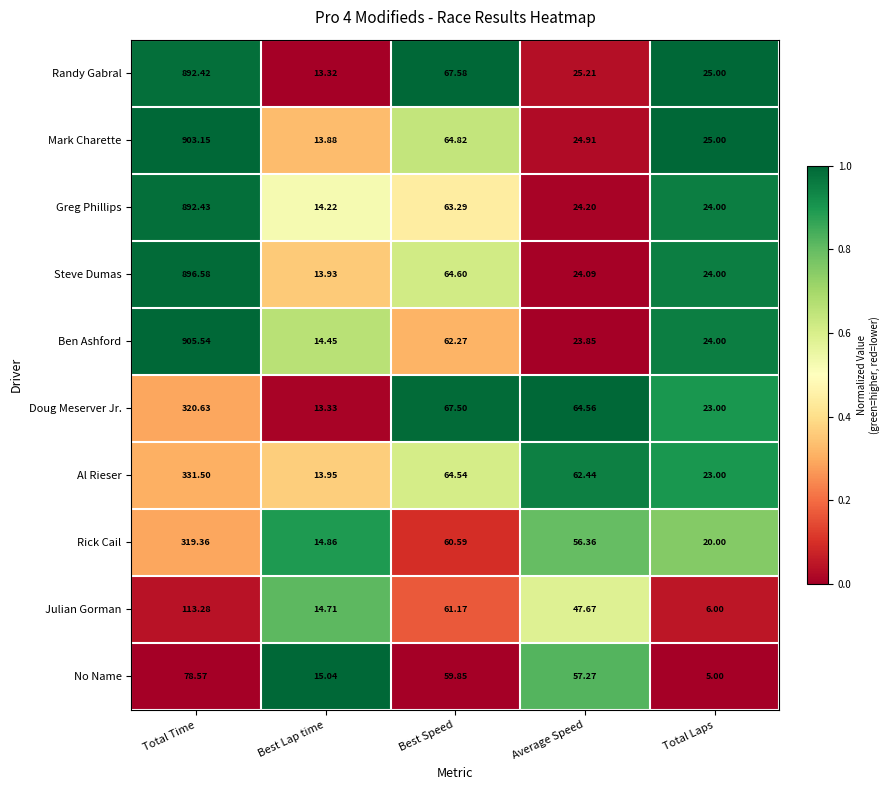

List the labels in order of Rick Cail value, largest first.

Total Time, Best Speed, Average Speed, Total Laps, Best Lap time